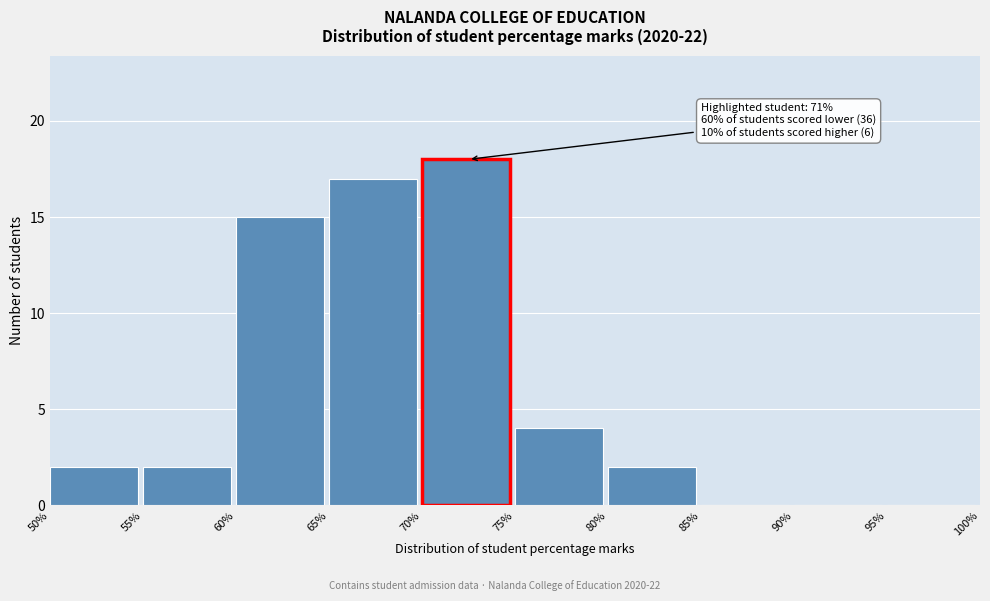

Over which range of the x-axis is the bar tallest?

70% to 75%